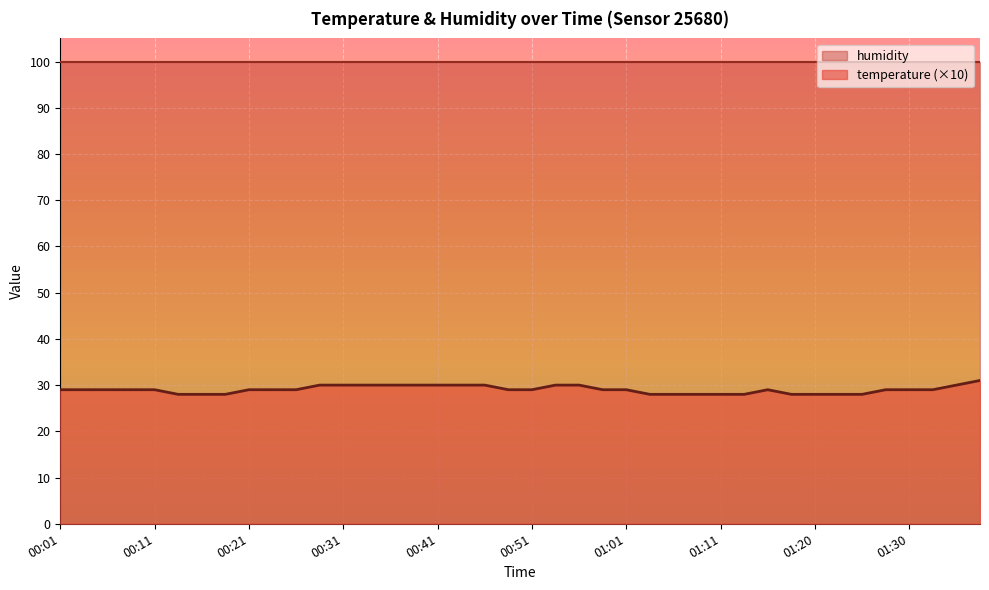

The value at 01:11 is 28. True or false?

True